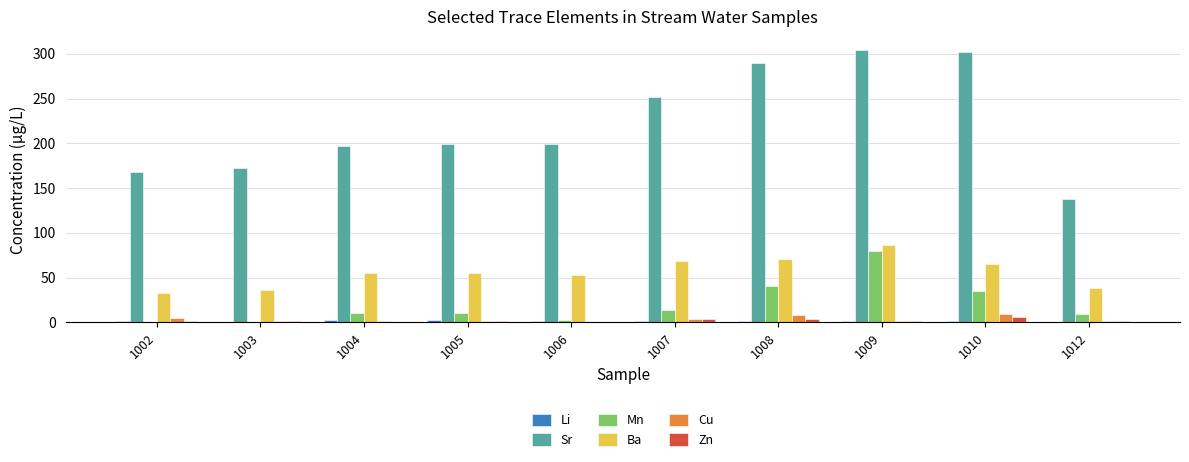

Which series changed the most between 1002 and 1009?

Sr